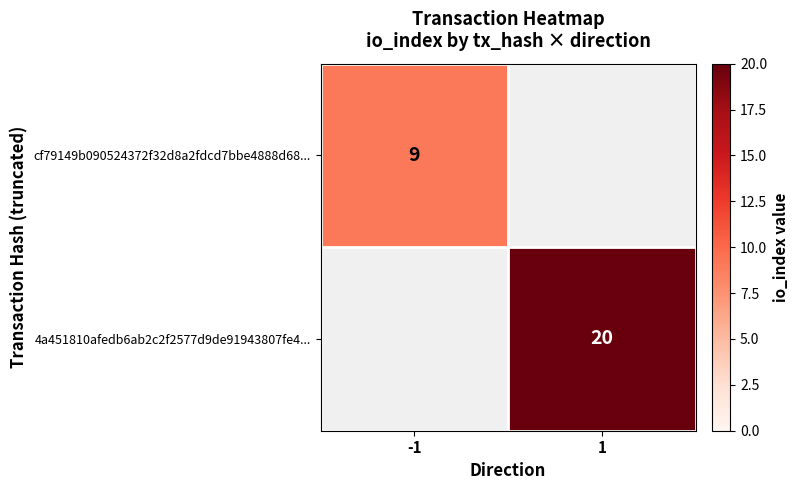

How many categories are shown in the chart?

2